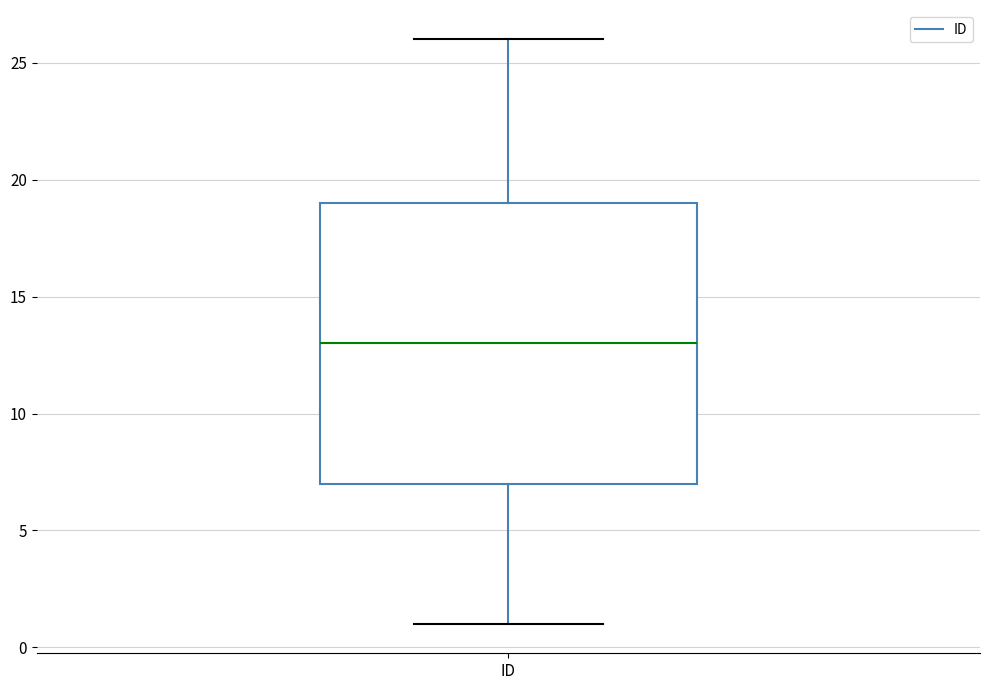

Read this box plot against the y-axis: the position of the median line, the range covered by the box, and the ends of both whiskers. The values are not printed on the chart, so give them approximately, as read against the axis.

median 13, box 7 to 19, whiskers 1 to 26